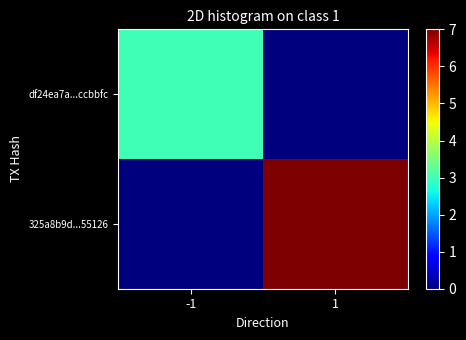

Which series has the largest range (max minus min)?

325a8b9d...55126